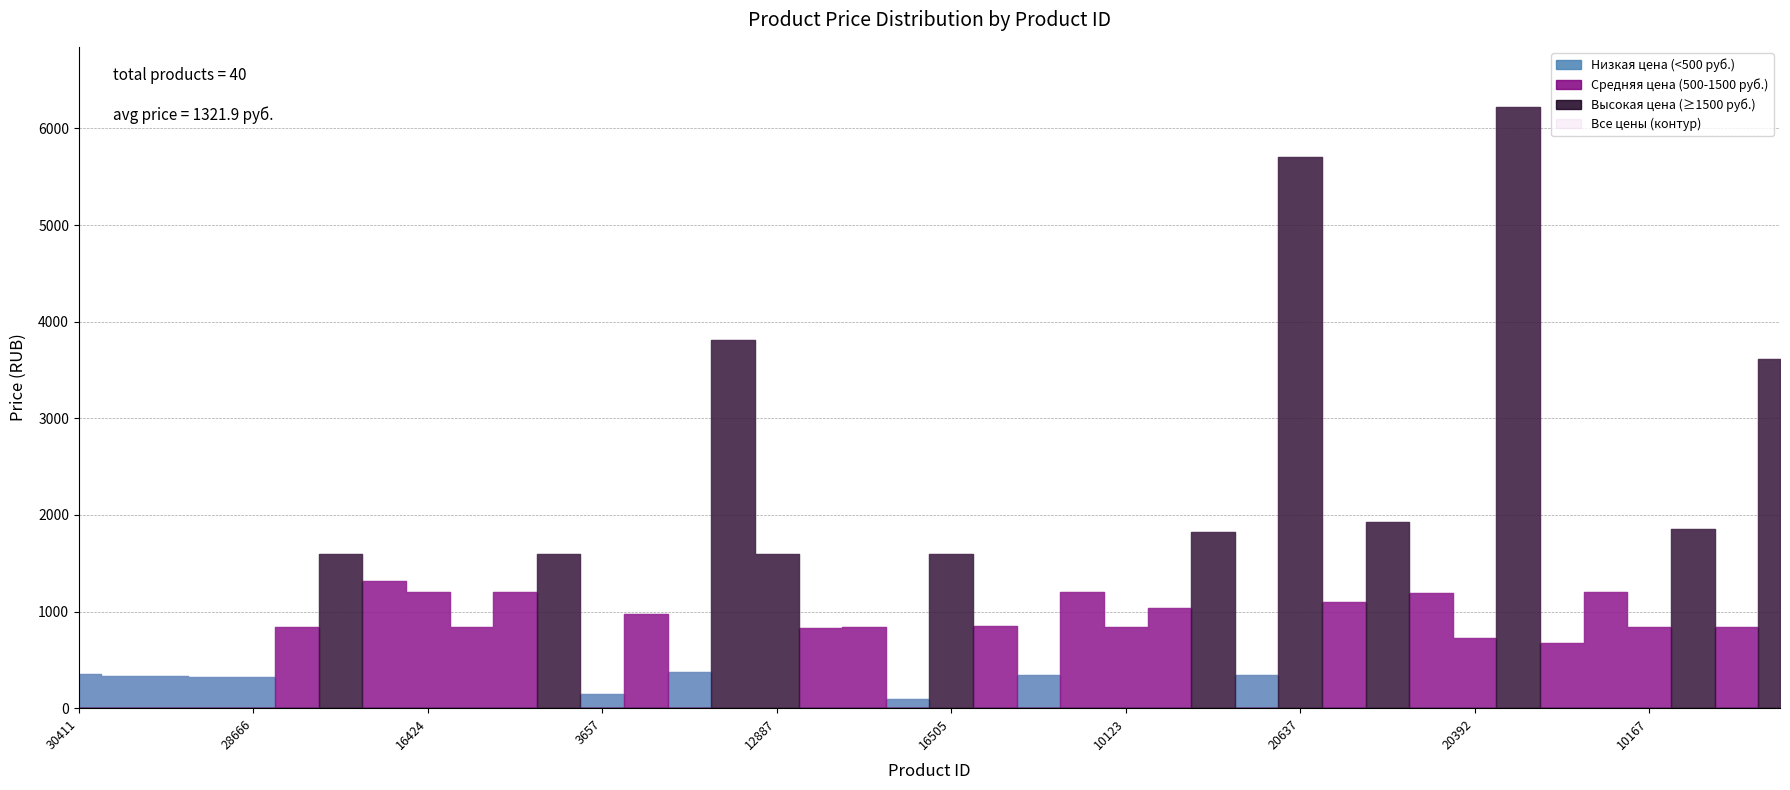

True or false: Минимальный заказ has more than 1 points higher than both neighbors.

False